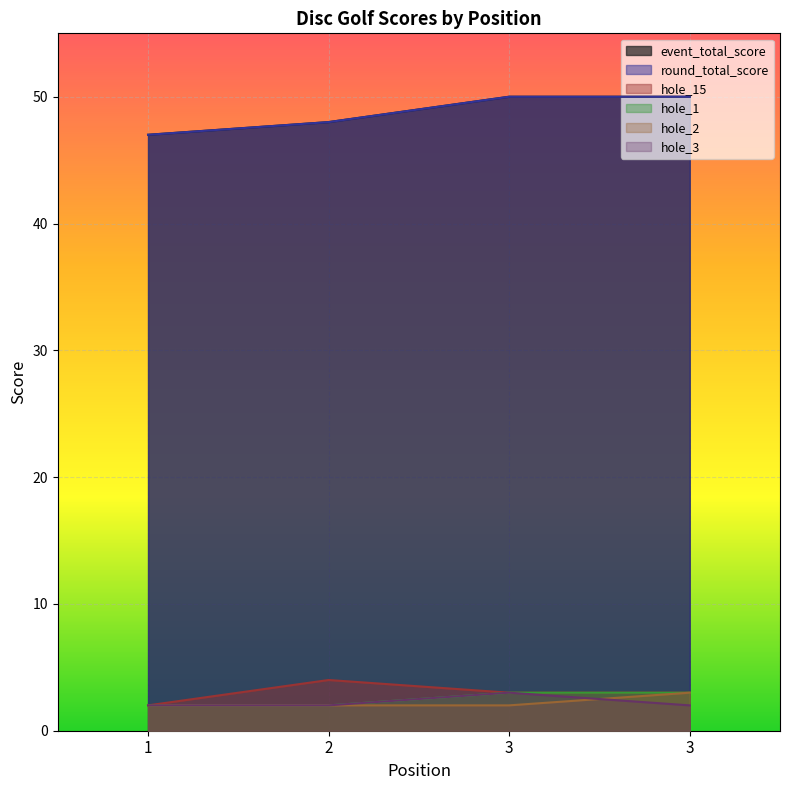

What is the spread (max minus min) of values at 3?

48